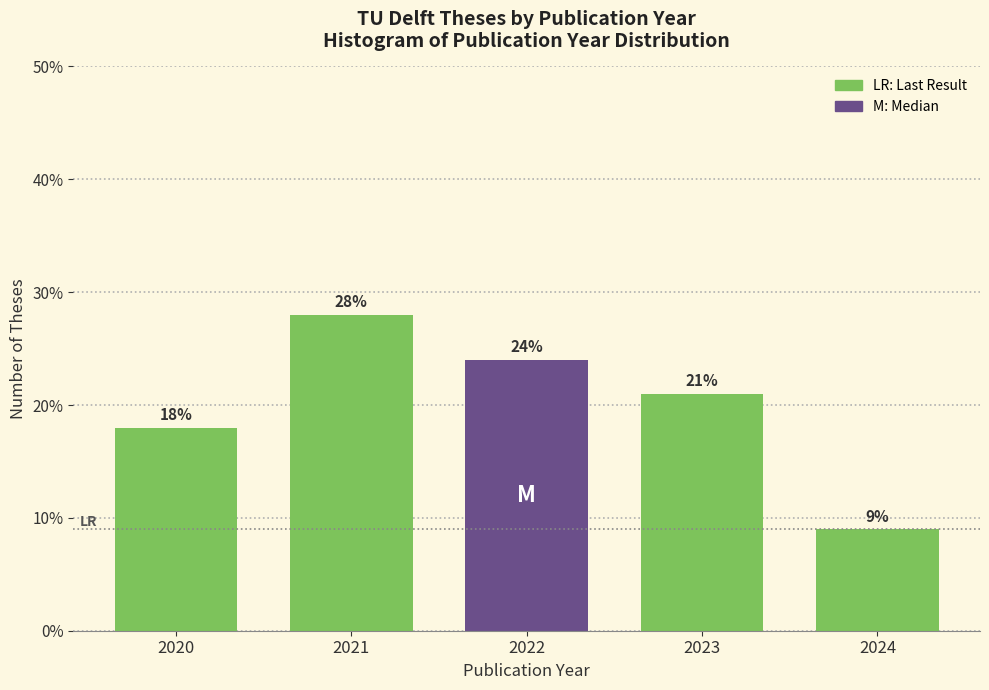

Reading right to left, extract all data points from this chart.

9.0	21.0	24.0	28.0	18.0